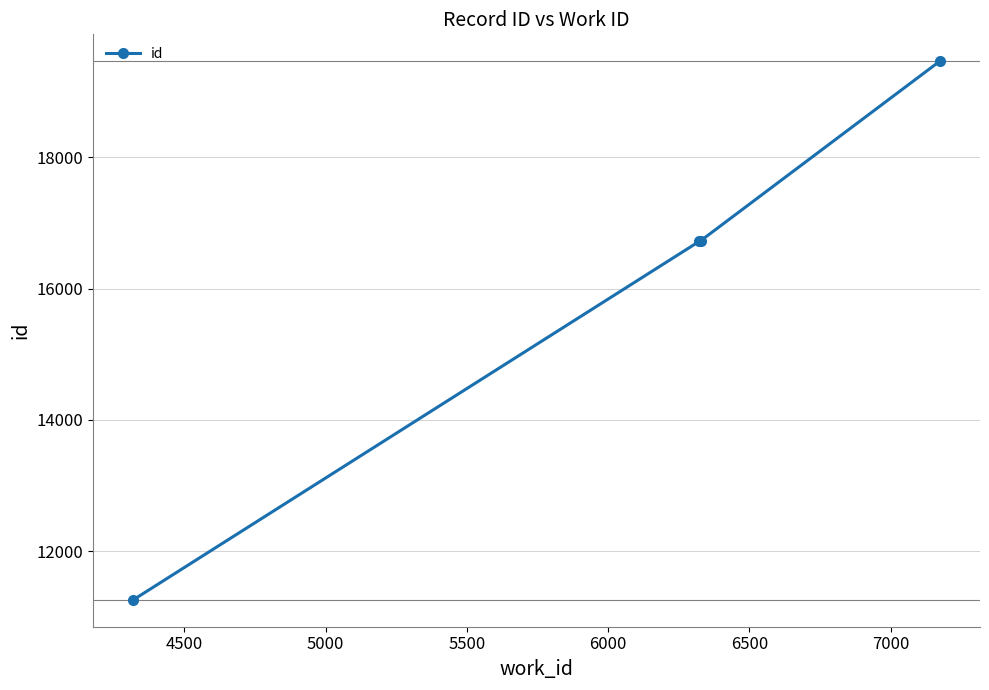

How many lines are shown in the chart?

1